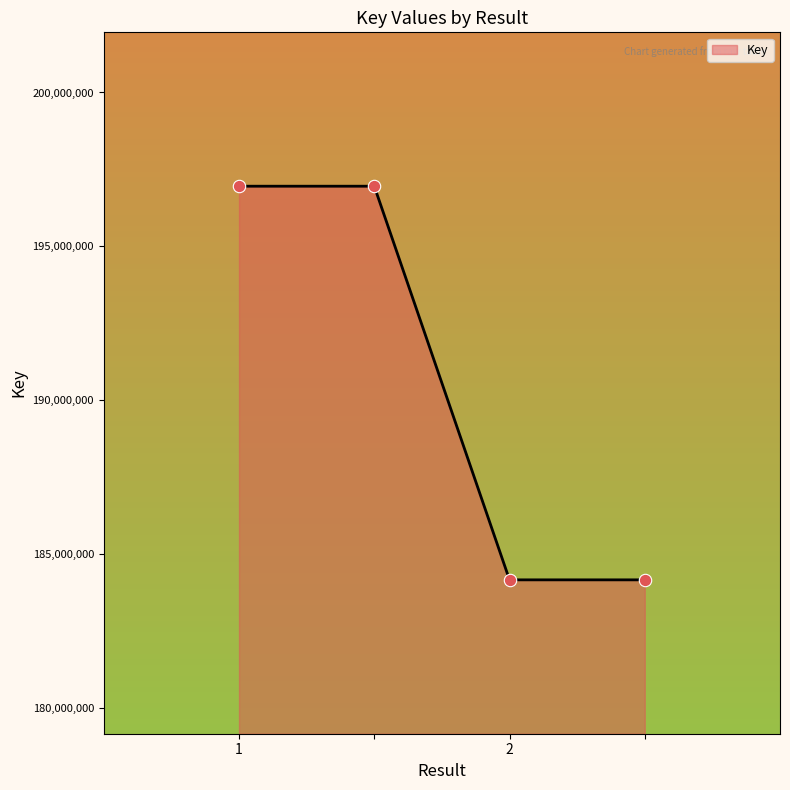

What is the average value?

190559297